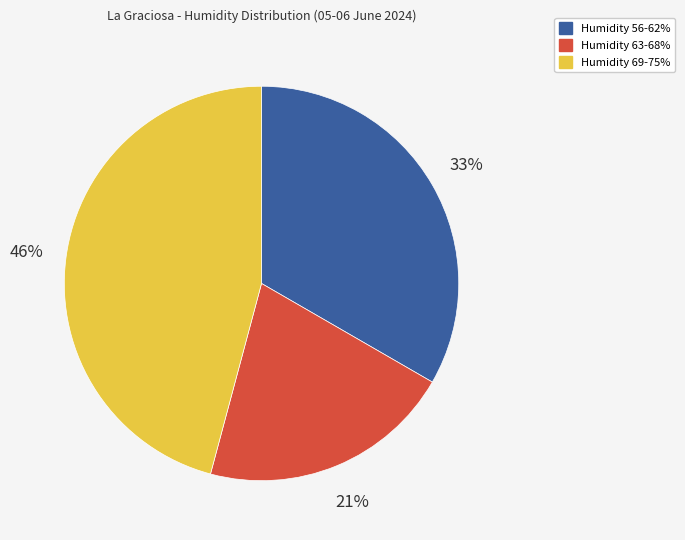

Between Humidity 69-75% and Humidity 63-68%, which is larger?

Humidity 69-75%